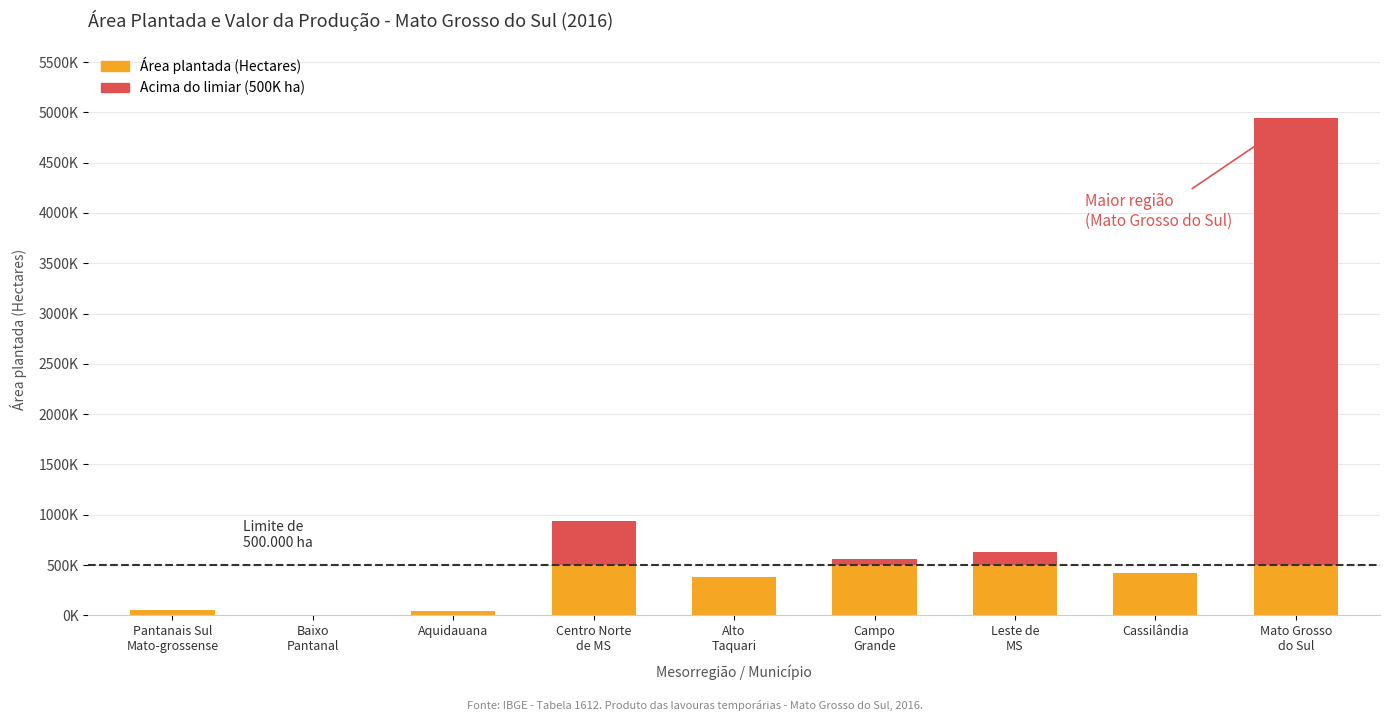

What is the value of the Área plantada (Hectares) bar at the 7th from the left?

625207